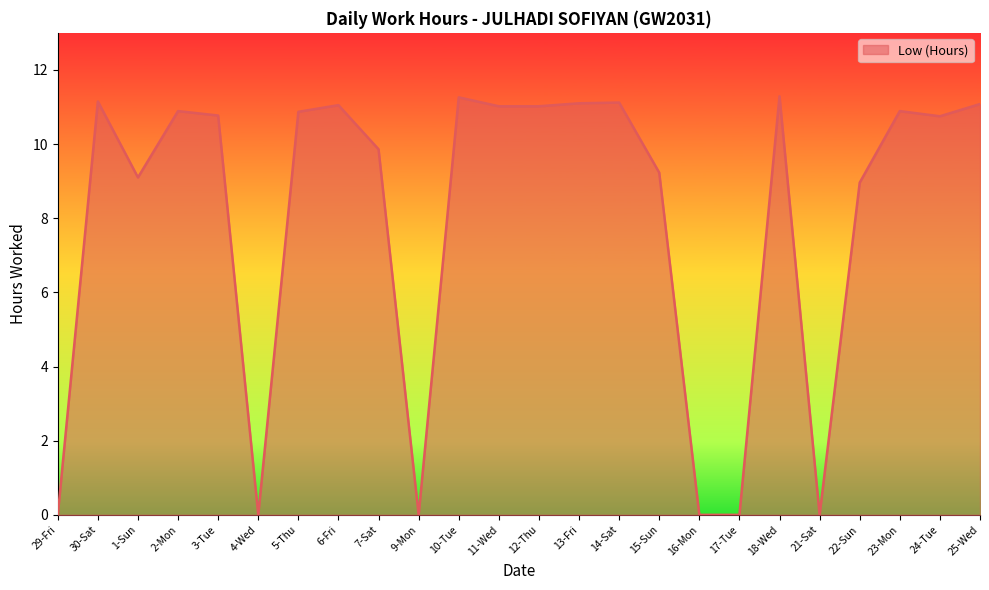

What position from the right is 4-Wed?

19